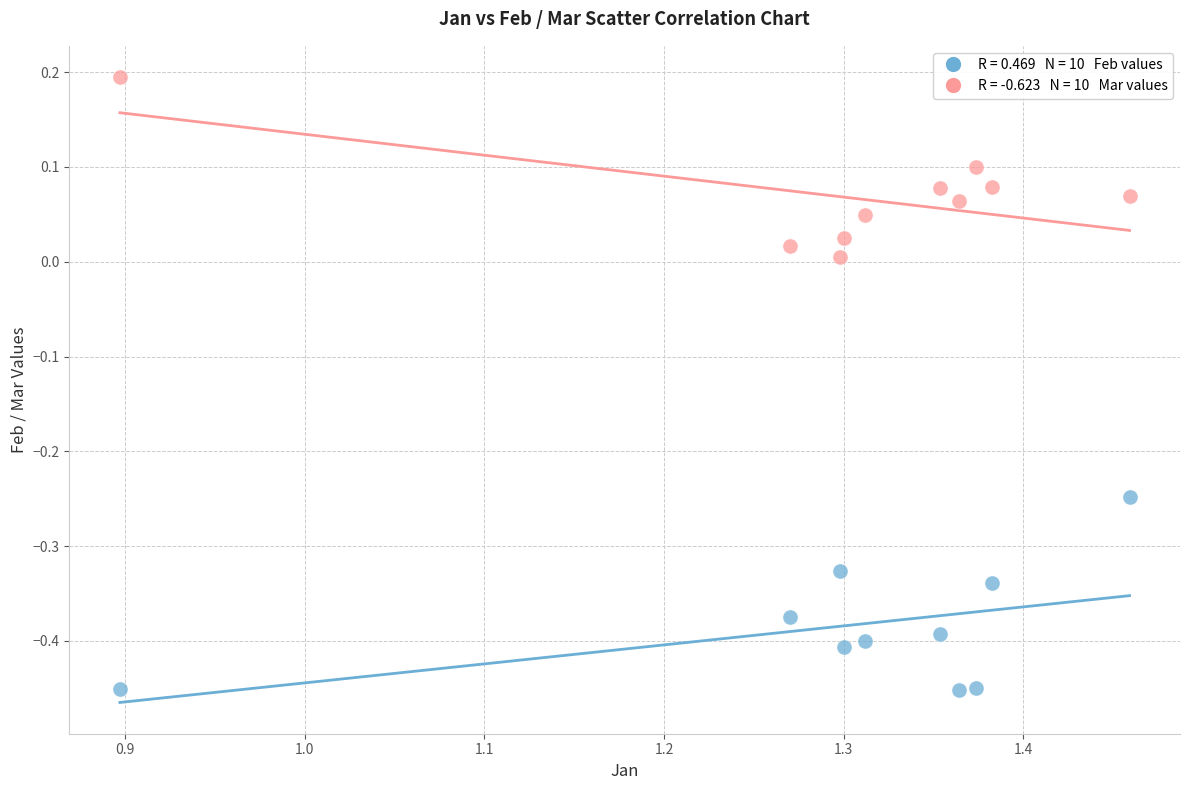

Across all data points, what is the range of Y values (max minus min)?

0.6